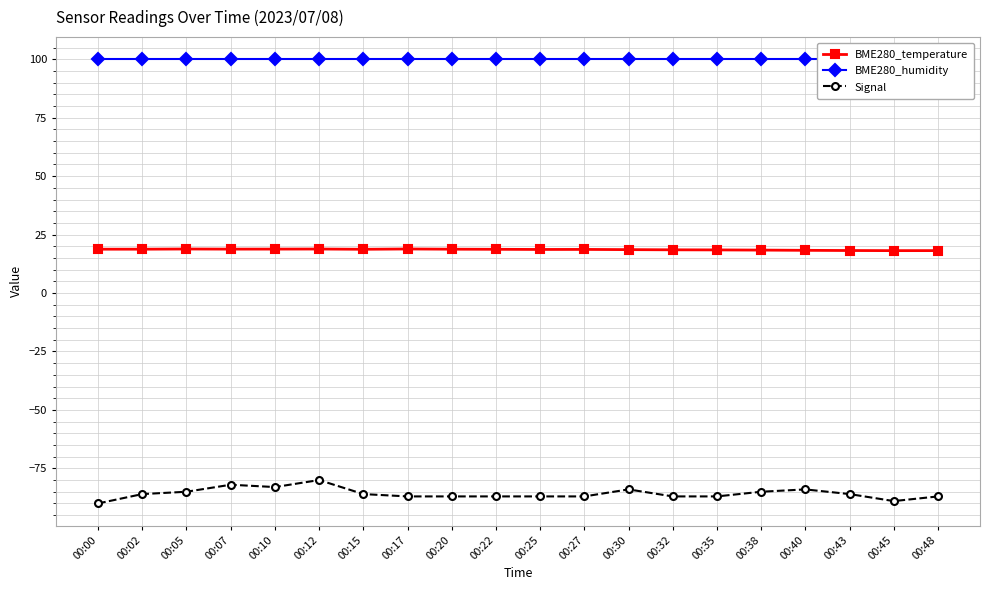

True or false: BME280_humidity has a value of 100.0 at 00:32.

True